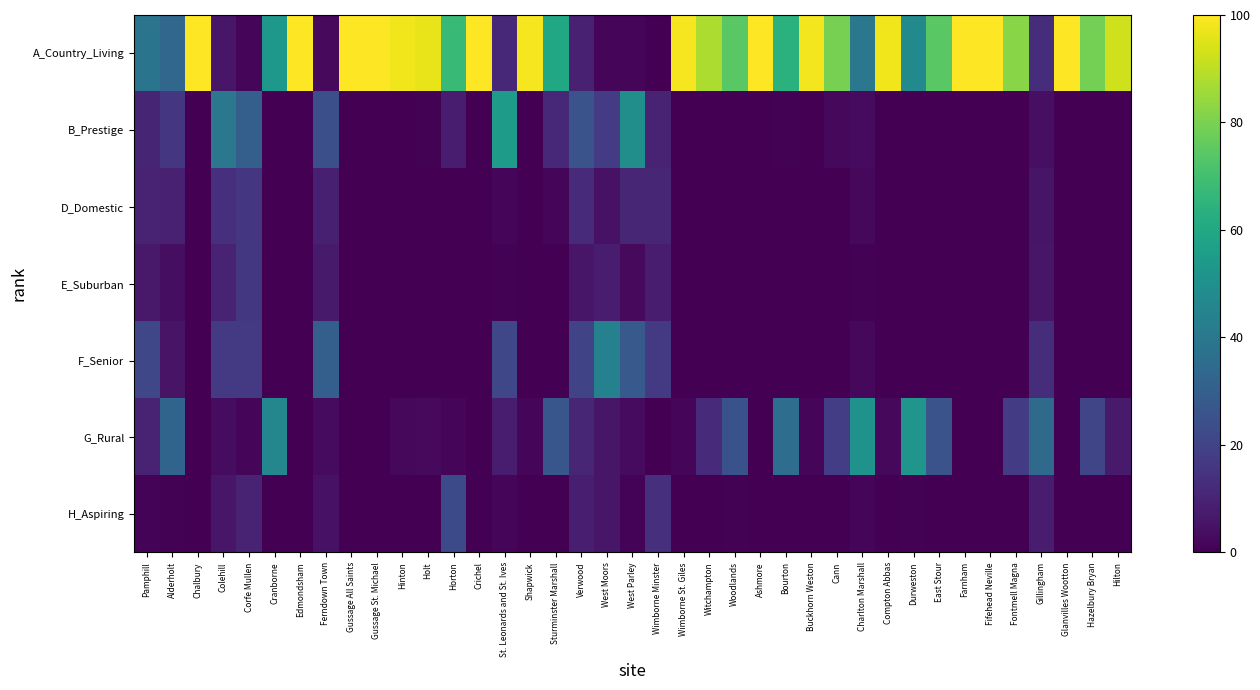

Reading left to right, what are all the values shown in this chart?

A_Country_Living: Pamphill=38.6	Alderholt=32.8	Chalbury=100.0	Colehill=6.0	Corfe Mullen=1.9	Cranborne=53.1	Edmondsham=100.0	Ferndown Town=2.5	Gussage All Saints=100.0	Gussage St. Michael=100.0	Hinton=97.8	Holt=96.7	Horton=67.7	Crichel=100.0	St. Leonards and St. Ives=11.6	Shapwick=98.8	Sturminster Marshall=59.6	Verwood=9.0	West Moors=1.3	West Parley=1.5	Wimborne Minster=0.0	Wimborne St. Giles=98.8	Witchampton=87.6	Woodlands=74.5	Ashmore=100.0	Bourton=63.9	Buckhorn Weston=98.2	Cann=79.6	Charlton Marshall=39.5	Compton Abbas=98.0	Durweston=47.3	East Stour=74.5	Farnham=100.0	Fifehead Neville=100.0	Fontmell Magna=82.1	Gillingham=13.2	Glanvilles Wootton=100.0	Hazelbury Bryan=79.0	Hilton=92.7
B_Prestige: Pamphill=10.5	Alderholt=15.9	Chalbury=0.0	Colehill=39.8	Corfe Mullen=30.3	Cranborne=0.3	Edmondsham=0.0	Ferndown Town=24.5	Gussage All Saints=0.0	Gussage St. Michael=0.0	Hinton=0.0	Holt=0.7	Horton=7.8	Crichel=0.0	St. Leonards and St. Ives=54.8	Shapwick=0.0	Sturminster Marshall=11.2	Verwood=25.5	West Moors=17.3	West Parley=49.2	Wimborne Minster=10.1	Wimborne St. Giles=0.0	Witchampton=0.0	Woodlands=0.0	Ashmore=0.0	Bourton=0.5	Buckhorn Weston=0.0	Cann=2.1	Charlton Marshall=3.1	Compton Abbas=0.0	Durweston=0.0	East Stour=0.0	Farnham=0.0	Fifehead Neville=0.0	Fontmell Magna=0.0	Gillingham=4.1	Glanvilles Wootton=0.0	Hazelbury Bryan=0.0	Hilton=0.0
D_Domestic: Pamphill=9.5	Alderholt=9.0	Chalbury=0.0	Colehill=13.3	Corfe Mullen=15.8	Cranborne=0.0	Edmondsham=0.0	Ferndown Town=9.0	Gussage All Saints=0.0	Gussage St. Michael=0.0	Hinton=0.0	Holt=0.2	Horton=0.3	Crichel=0.0	St. Leonards and St. Ives=1.6	Shapwick=0.0	Sturminster Marshall=1.7	Verwood=12.2	West Moors=5.1	West Parley=10.9	Wimborne Minster=10.9	Wimborne St. Giles=0.0	Witchampton=0.0	Woodlands=0.0	Ashmore=0.0	Bourton=0.0	Buckhorn Weston=0.0	Cann=0.0	Charlton Marshall=2.2	Compton Abbas=0.0	Durweston=0.0	East Stour=0.0	Farnham=0.0	Fifehead Neville=0.0	Fontmell Magna=0.0	Gillingham=5.7	Glanvilles Wootton=0.0	Hazelbury Bryan=0.0	Hilton=0.0
E_Suburban: Pamphill=6.9	Alderholt=3.8	Chalbury=0.0	Colehill=9.6	Corfe Mullen=16.0	Cranborne=0.0	Edmondsham=0.0	Ferndown Town=7.4	Gussage All Saints=0.0	Gussage St. Michael=0.0	Hinton=0.0	Holt=0.0	Horton=0.0	Crichel=0.0	St. Leonards and St. Ives=0.7	Shapwick=0.0	Sturminster Marshall=0.1	Verwood=6.0	West Moors=7.8	West Parley=2.5	Wimborne Minster=7.4	Wimborne St. Giles=0.0	Witchampton=0.0	Woodlands=0.0	Ashmore=0.0	Bourton=0.0	Buckhorn Weston=0.0	Cann=0.0	Charlton Marshall=0.5	Compton Abbas=0.0	Durweston=0.0	East Stour=0.0	Farnham=0.0	Fifehead Neville=0.0	Fontmell Magna=0.0	Gillingham=6.2	Glanvilles Wootton=0.0	Hazelbury Bryan=0.0	Hilton=0.0
F_Senior: Pamphill=21.2	Alderholt=5.4	Chalbury=0.0	Colehill=16.9	Corfe Mullen=16.9	Cranborne=0.0	Edmondsham=0.0	Ferndown Town=30.4	Gussage All Saints=0.0	Gussage St. Michael=0.0	Hinton=0.0	Holt=0.0	Horton=0.0	Crichel=0.0	St. Leonards and St. Ives=21.3	Shapwick=0.0	Sturminster Marshall=0.0	Verwood=20.5	West Moors=44.1	West Parley=27.9	Wimborne Minster=16.9	Wimborne St. Giles=0.0	Witchampton=0.0	Woodlands=0.0	Ashmore=0.0	Bourton=0.0	Buckhorn Weston=0.0	Cann=0.0	Charlton Marshall=2.3	Compton Abbas=0.0	Durweston=0.0	East Stour=0.0	Farnham=0.0	Fifehead Neville=0.0	Fontmell Magna=0.0	Gillingham=13.0	Glanvilles Wootton=0.0	Hazelbury Bryan=0.0	Hilton=0.0
G_Rural: Pamphill=9.8	Alderholt=32.3	Chalbury=0.0	Colehill=3.4	Corfe Mullen=1.7	Cranborne=46.3	Edmondsham=0.0	Ferndown Town=2.8	Gussage All Saints=0.0	Gussage St. Michael=0.0	Hinton=2.2	Holt=2.4	Horton=1.7	Crichel=0.0	St. Leonards and St. Ives=8.1	Shapwick=1.2	Sturminster Marshall=26.9	Verwood=10.8	West Moors=6.2	West Parley=2.8	Wimborne Minster=0.0	Wimborne St. Giles=1.2	Witchampton=12.4	Woodlands=25.0	Ashmore=0.0	Bourton=35.6	Buckhorn Weston=1.8	Cann=18.3	Charlton Marshall=51.2	Compton Abbas=2.0	Durweston=52.1	East Stour=25.5	Farnham=0.0	Fifehead Neville=0.0	Fontmell Magna=17.9	Gillingham=34.4	Glanvilles Wootton=0.0	Hazelbury Bryan=21.0	Hilton=7.3
H_Aspiring: Pamphill=1.0	Alderholt=0.7	Chalbury=0.0	Colehill=6.2	Corfe Mullen=9.6	Cranborne=0.3	Edmondsham=0.0	Ferndown Town=5.0	Gussage All Saints=0.0	Gussage St. Michael=0.0	Hinton=0.0	Holt=0.0	Horton=22.4	Crichel=0.0	St. Leonards and St. Ives=1.9	Shapwick=0.0	Sturminster Marshall=0.4	Verwood=8.3	West Moors=6.2	West Parley=1.1	Wimborne Minster=13.4	Wimborne St. Giles=0.0	Witchampton=0.0	Woodlands=0.5	Ashmore=0.0	Bourton=0.0	Buckhorn Weston=0.0	Cann=0.0	Charlton Marshall=1.3	Compton Abbas=0.0	Durweston=0.6	East Stour=0.0	Farnham=0.0	Fifehead Neville=0.0	Fontmell Magna=0.0	Gillingham=8.1	Glanvilles Wootton=0.0	Hazelbury Bryan=0.0	Hilton=0.0